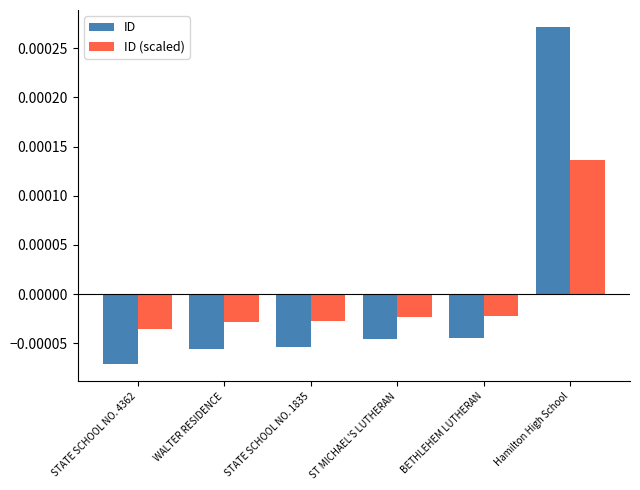

Where does the ID (scaled) series first go above 0?

Hamilton High School